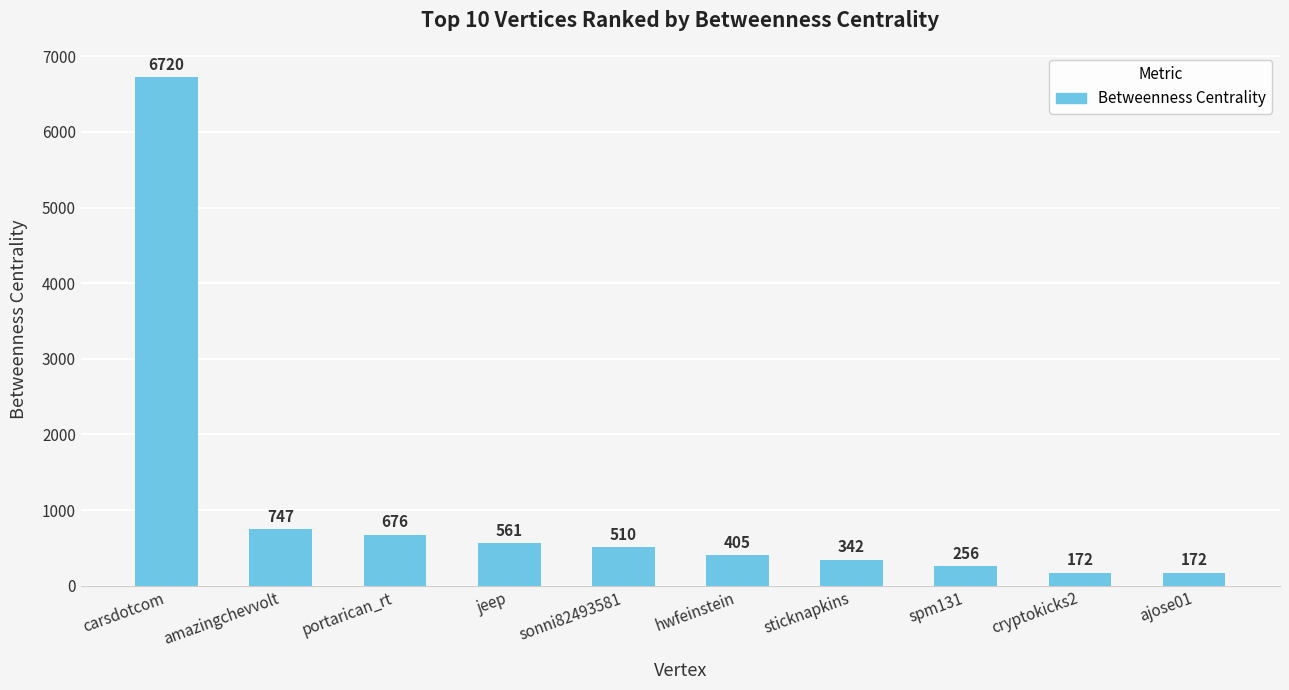

What is the minimum value shown in the chart?

172